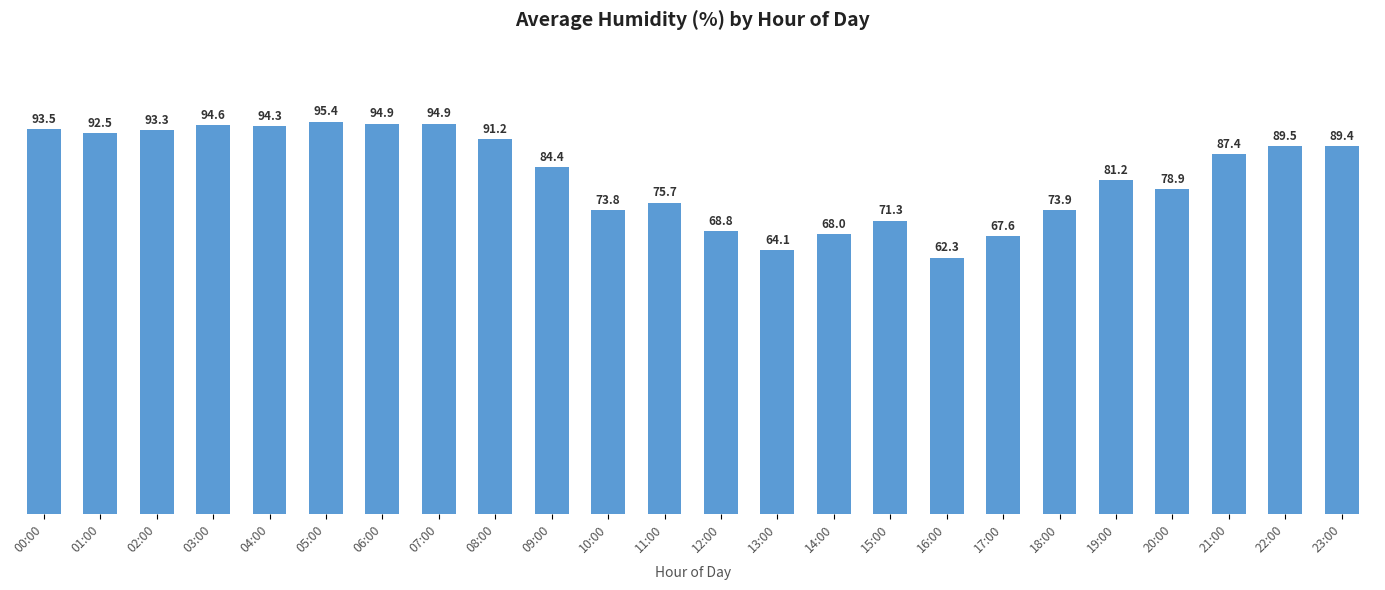

What is the sum of the values at 17:00 and 16:00?

129.9